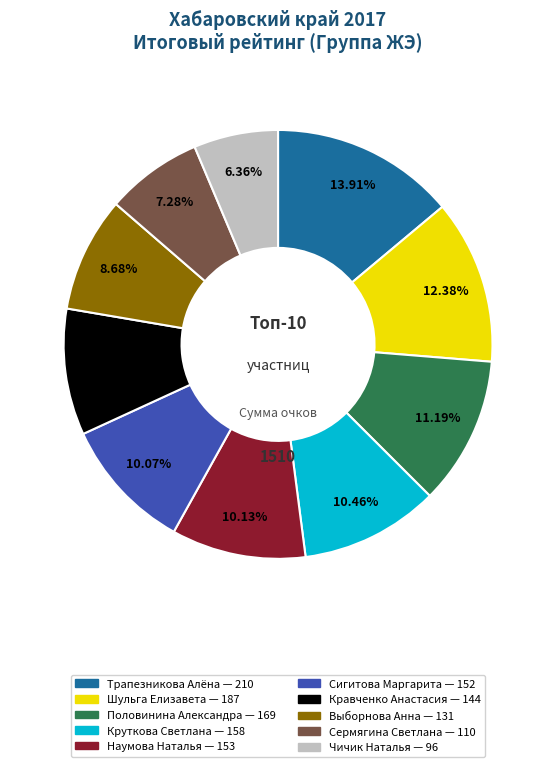

What is the smallest slice in the pie chart?

Чичик Наталья